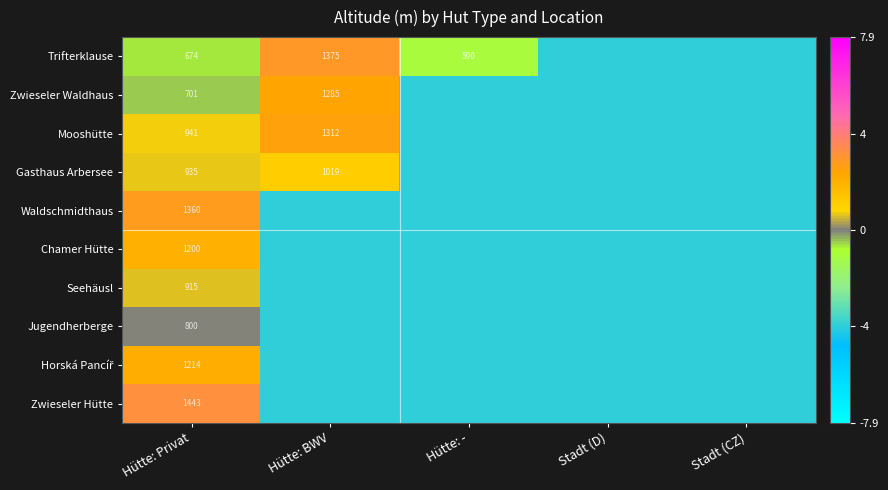

The Trifterklause series shows 275 at Hütte: -. True or false?

False